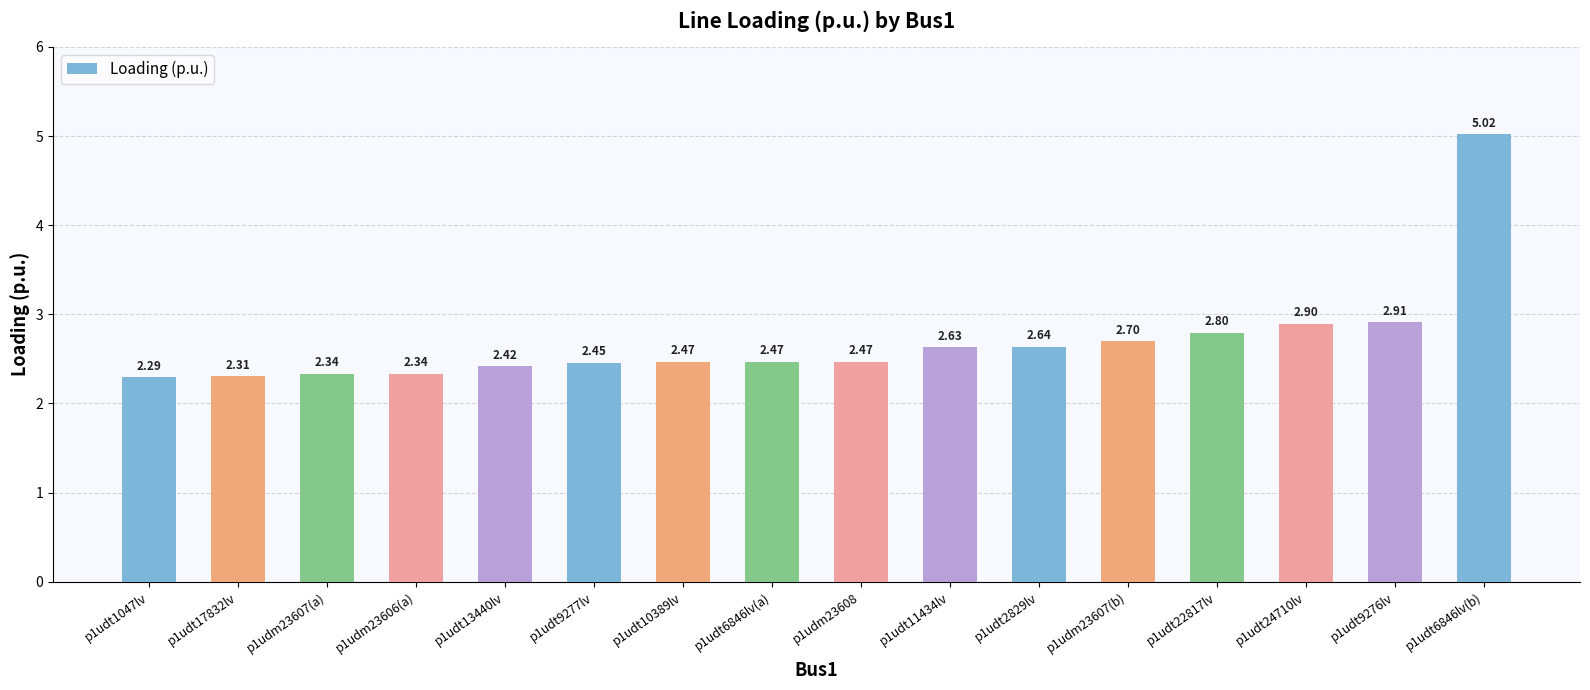

What is the change in value from p1udm23607(a) to p1udt6846lv(a)?

+0.1